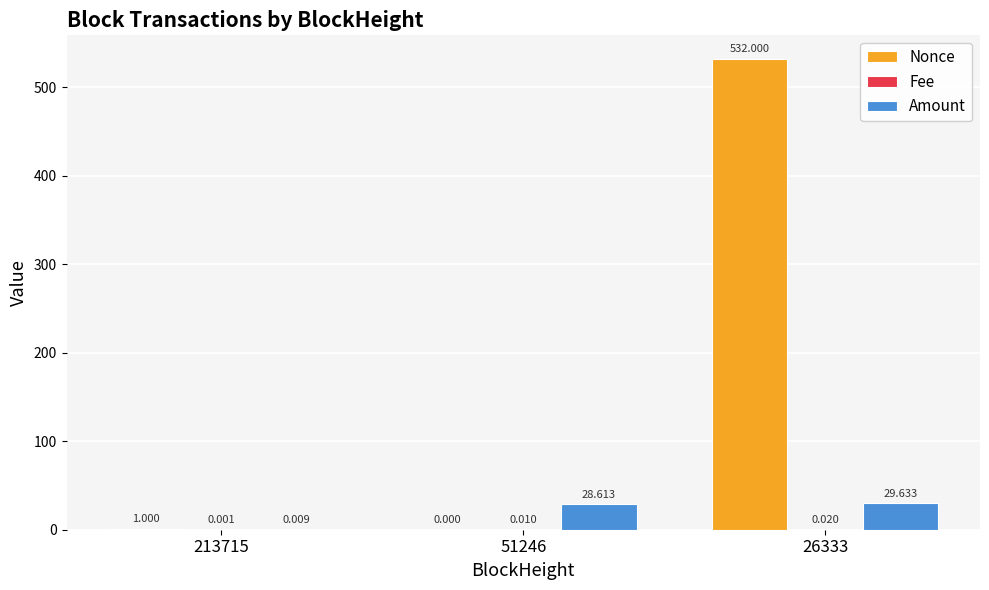

At which category is the sum across all series the highest?

26333